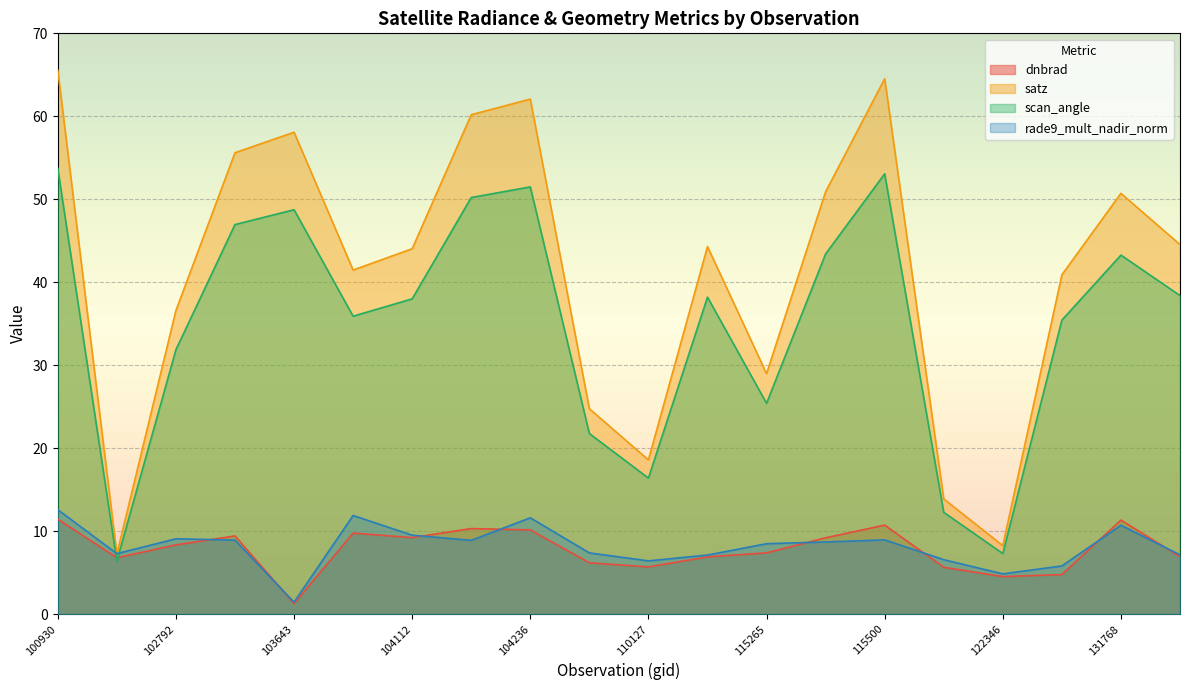

Where is the first local maximum for scan_angle?

103643